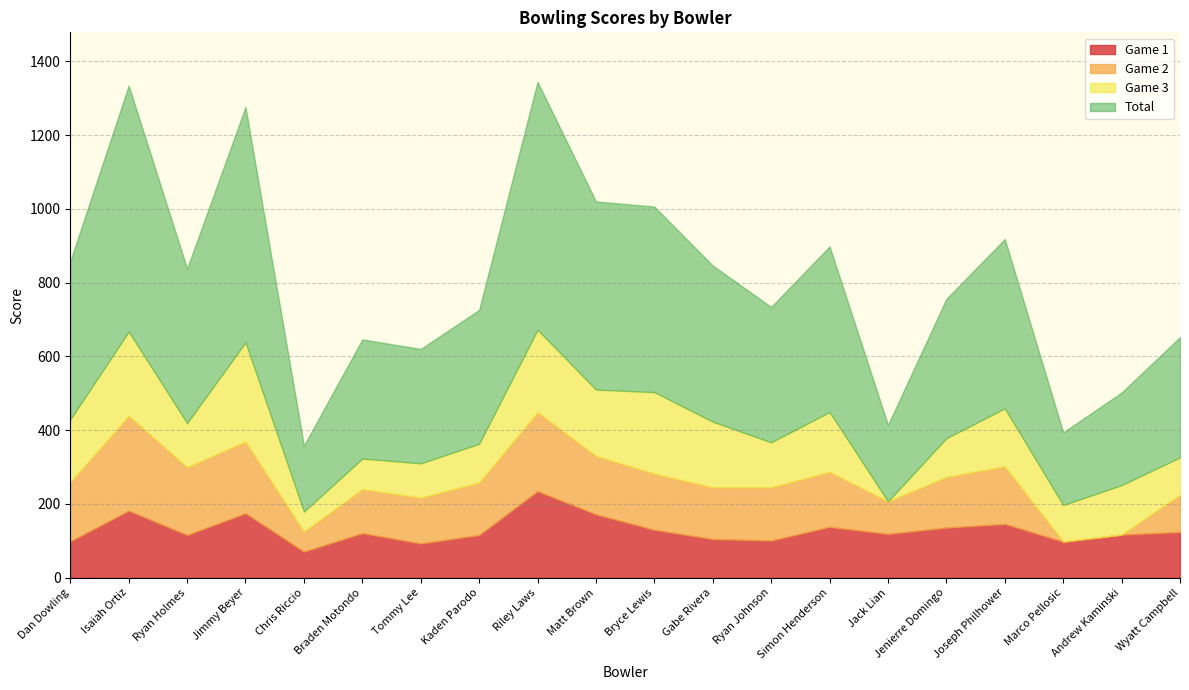

Which series has the largest range (max minus min)?

Total